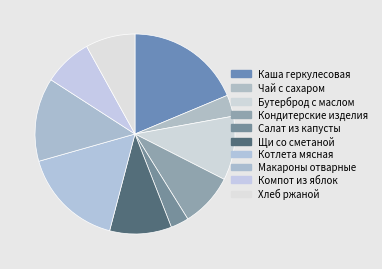

The Салат из капусты slice represents 11% of the pie. True or false?

False